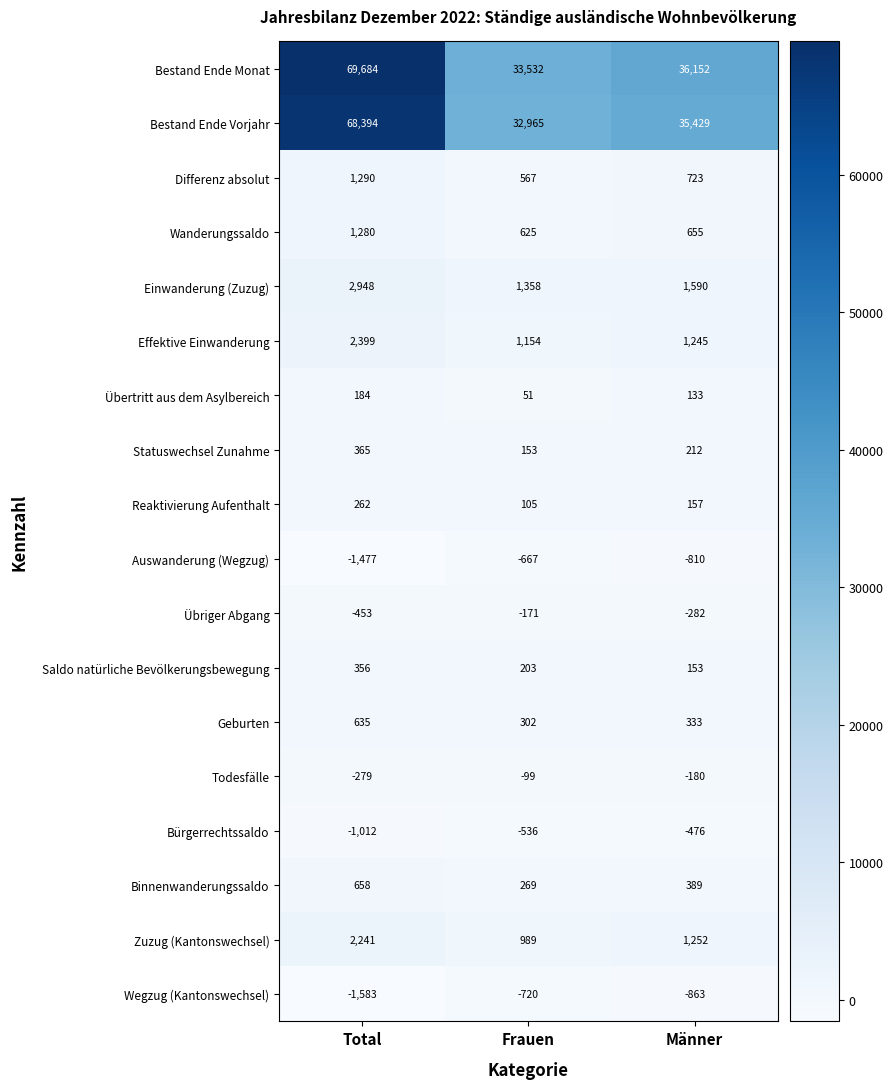

The Wanderungssaldo series shows 1280 at Total. True or false?

True